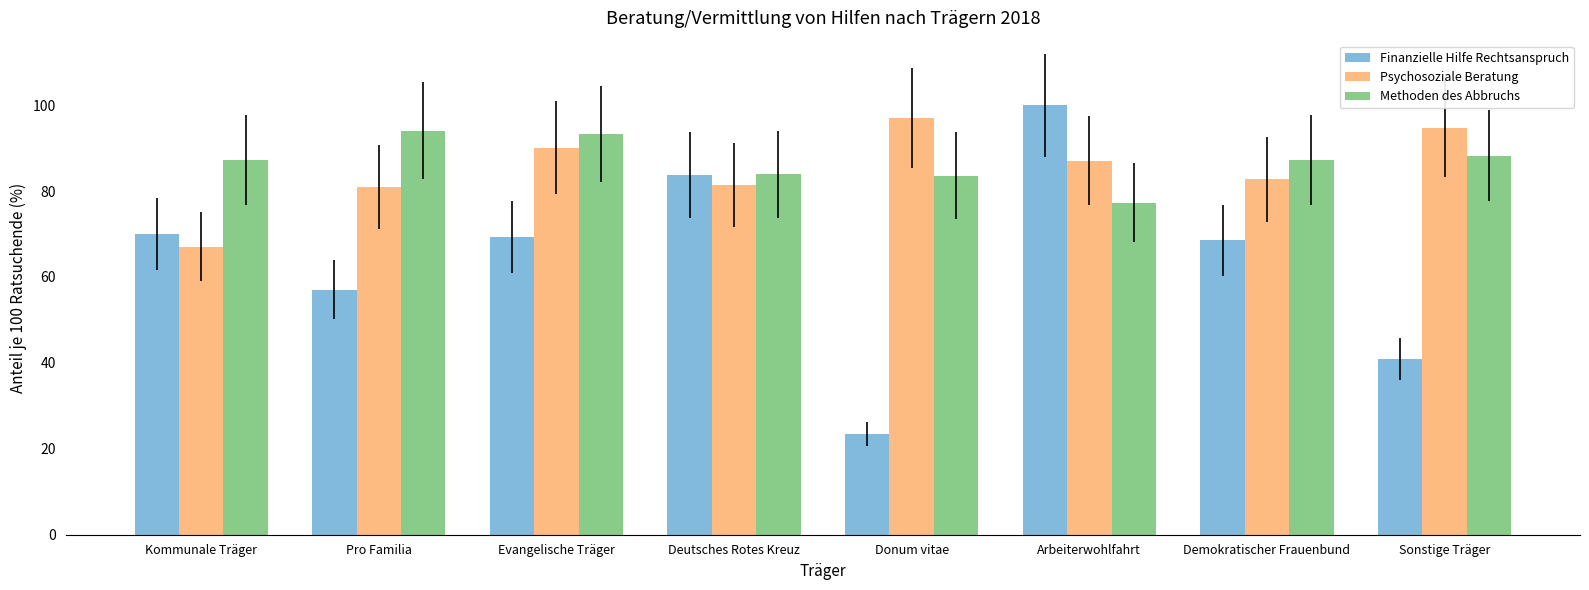

How many bars are there in total?

24